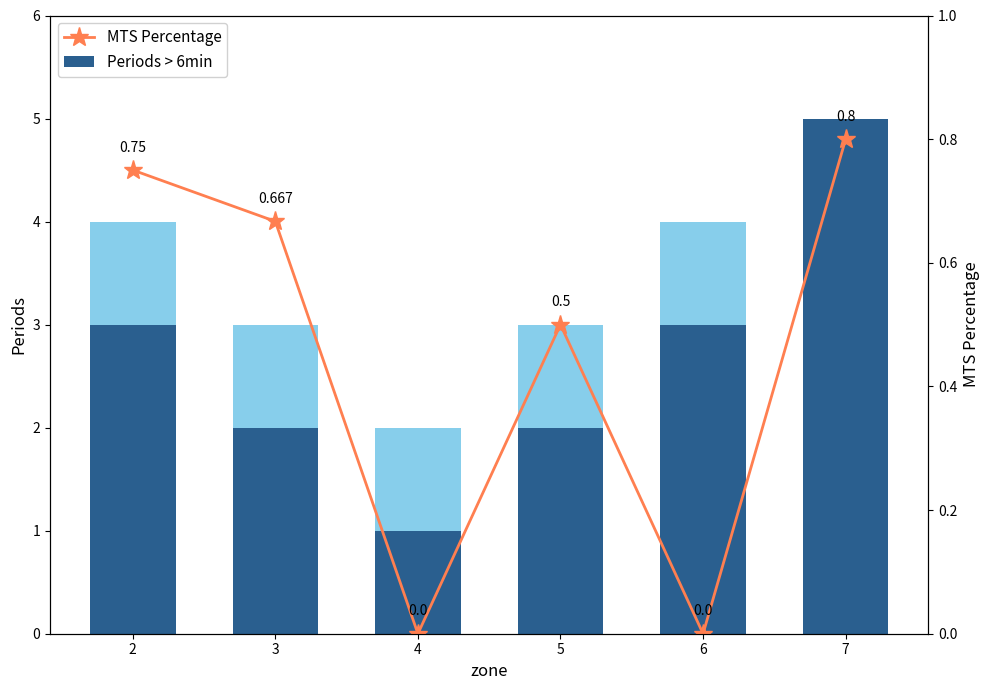

What is the sum of all Periods > 6min values?

18.0